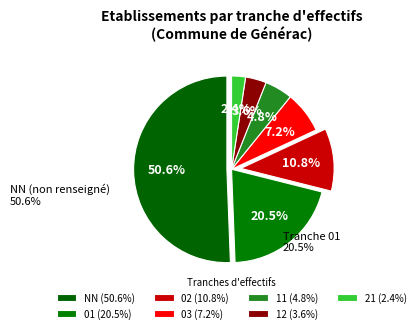

How many slices are in this pie chart?

7